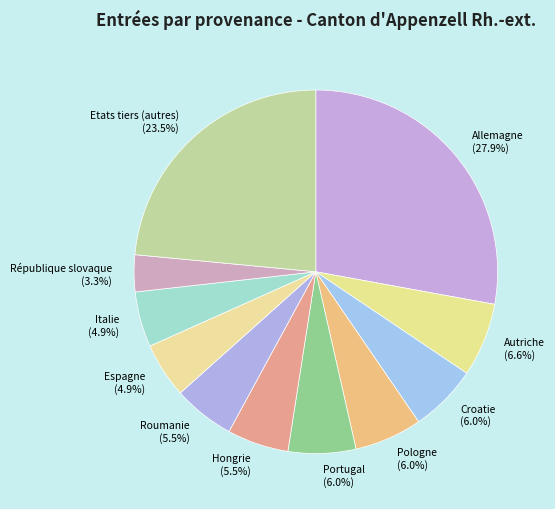

Between Etats tiers (autres) and Italie, which is larger?

Etats tiers (autres)